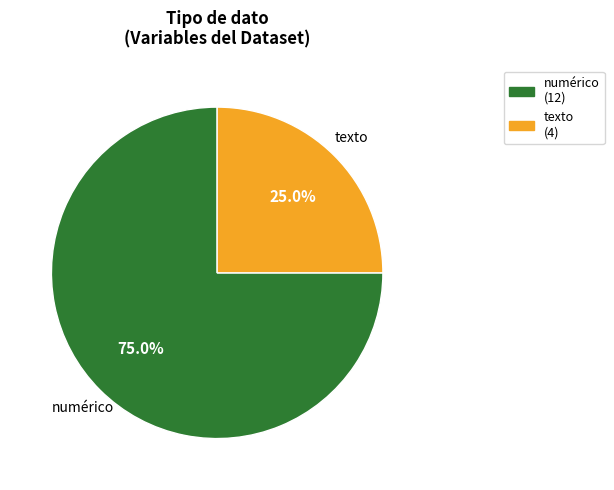

Which slice is the smallest?

texto